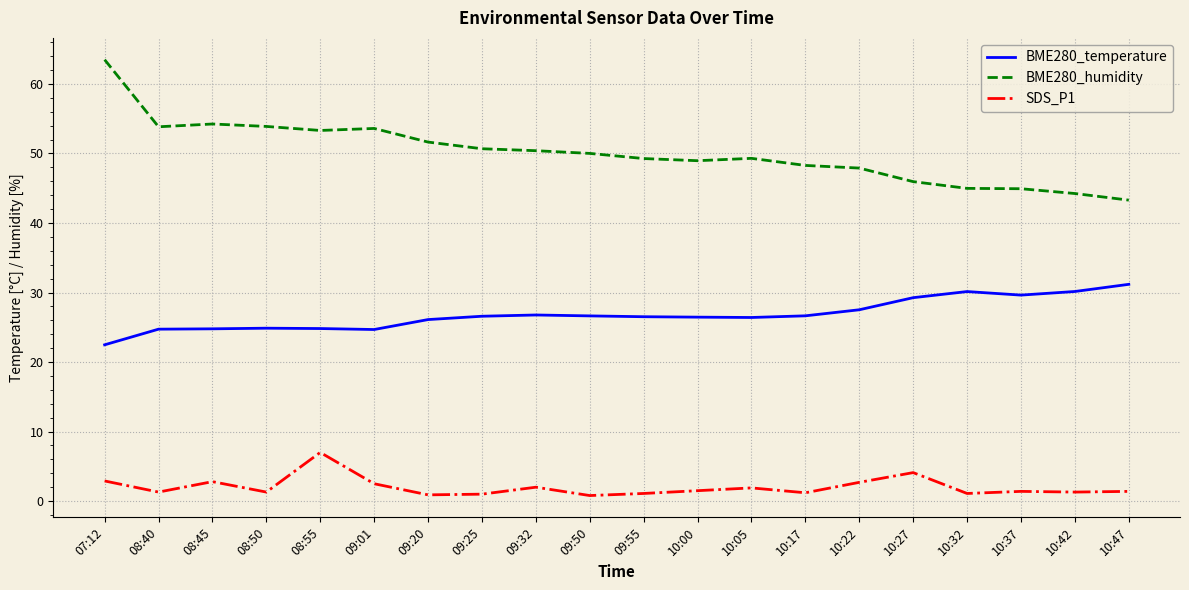

What is the sum of the BME280_humidity values at 08:50 and 10:22?

101.8